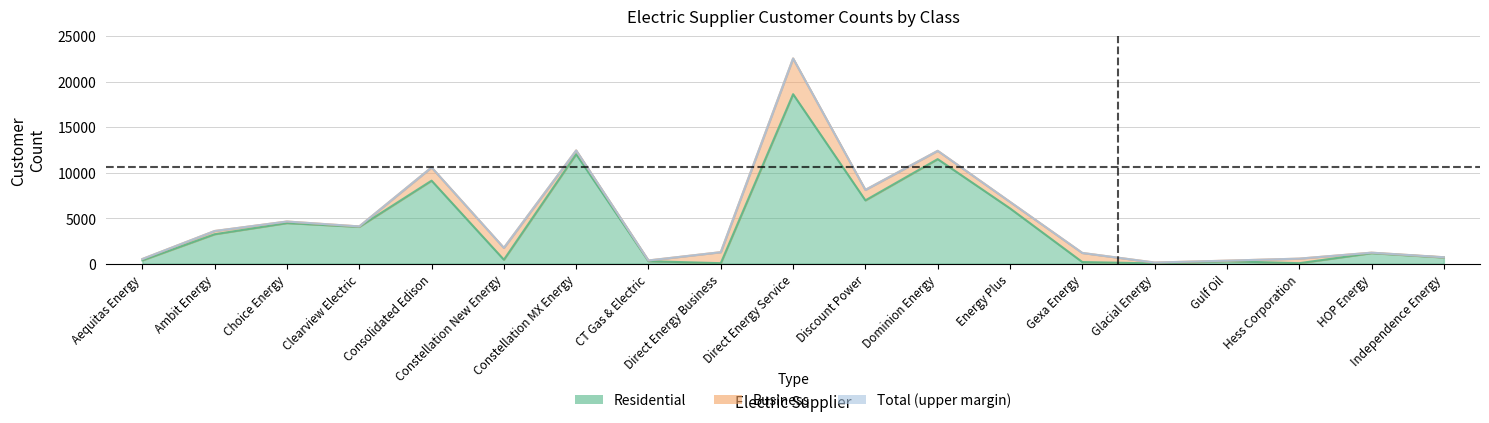

At which category does Residential reach its first local valley?

Clearview Electric